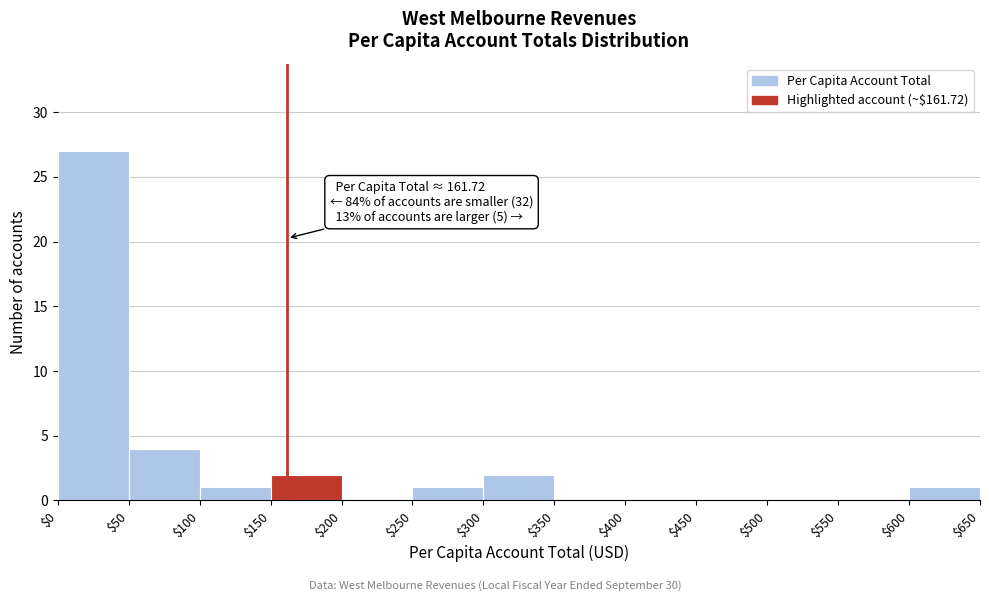

Which range on the x-axis has the tallest bar?

$0 to $50